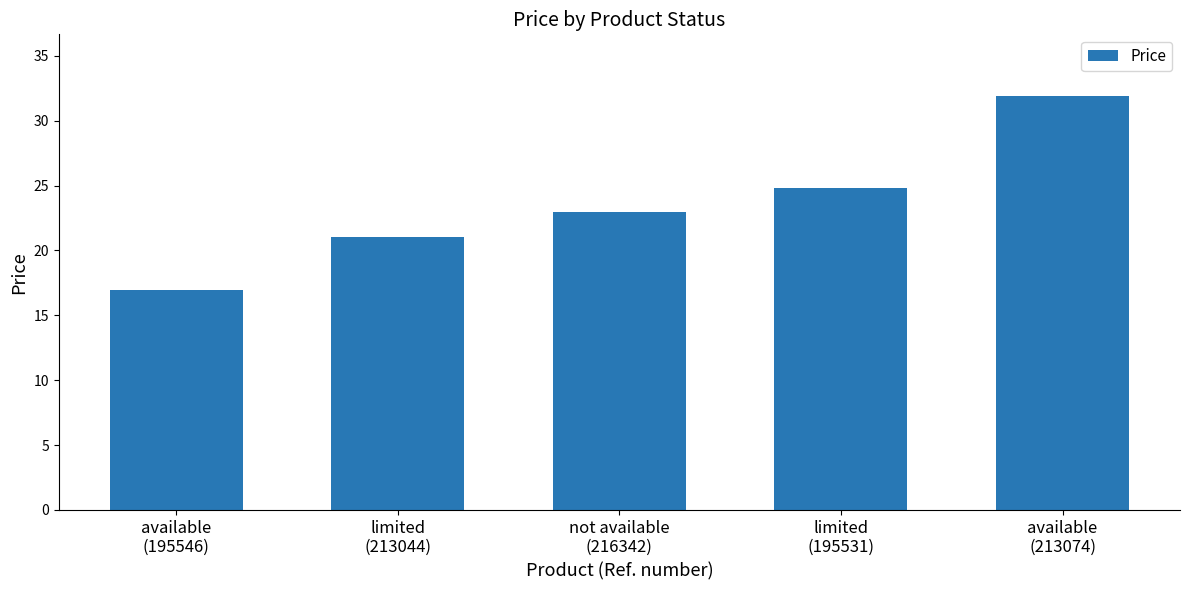

What is the sum of all values?

117.6